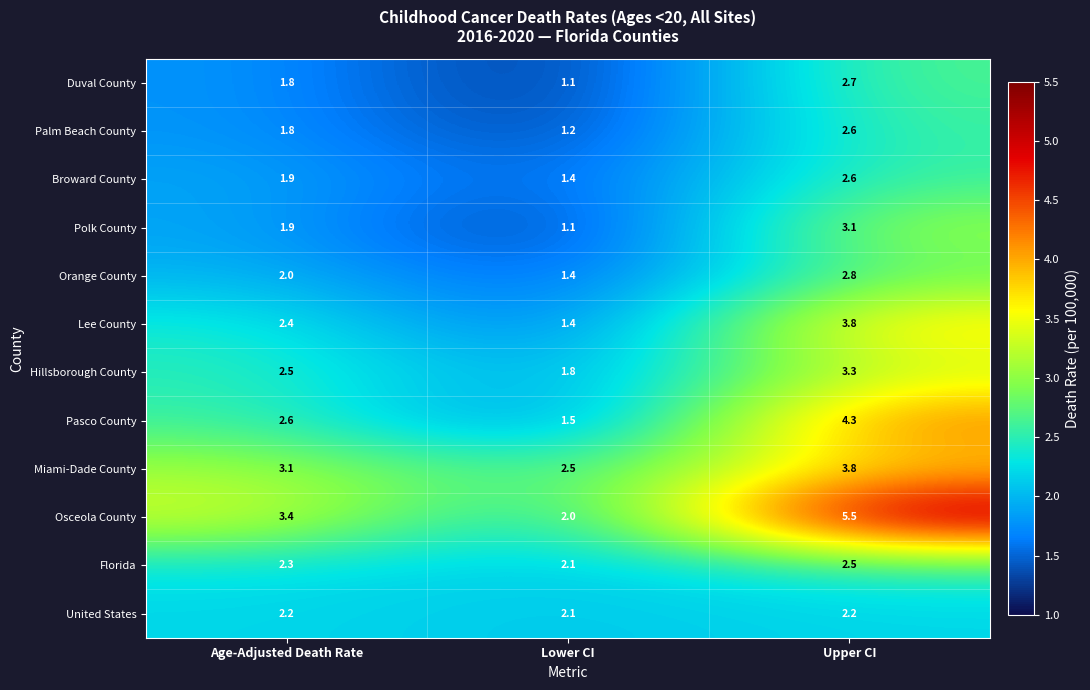

Is it true that Polk County equals 3.1 at Upper CI?

True